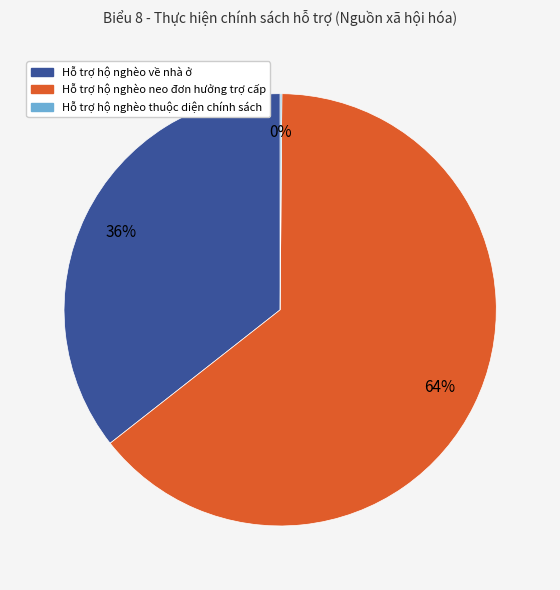

What is the largest slice in the pie chart?

Hỗ trợ hộ nghèo neo đơn hưởng trợ cấp